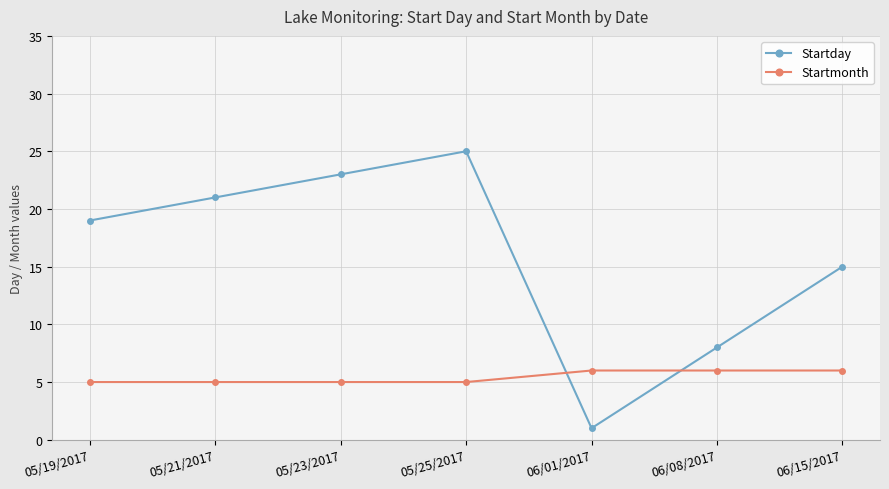

How many categories are shown in the chart?

7